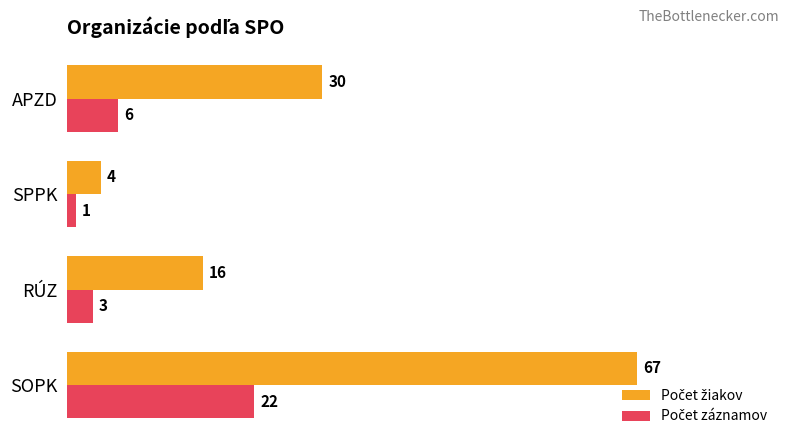

At which category does the chart reach its peak across all series?

SOPK